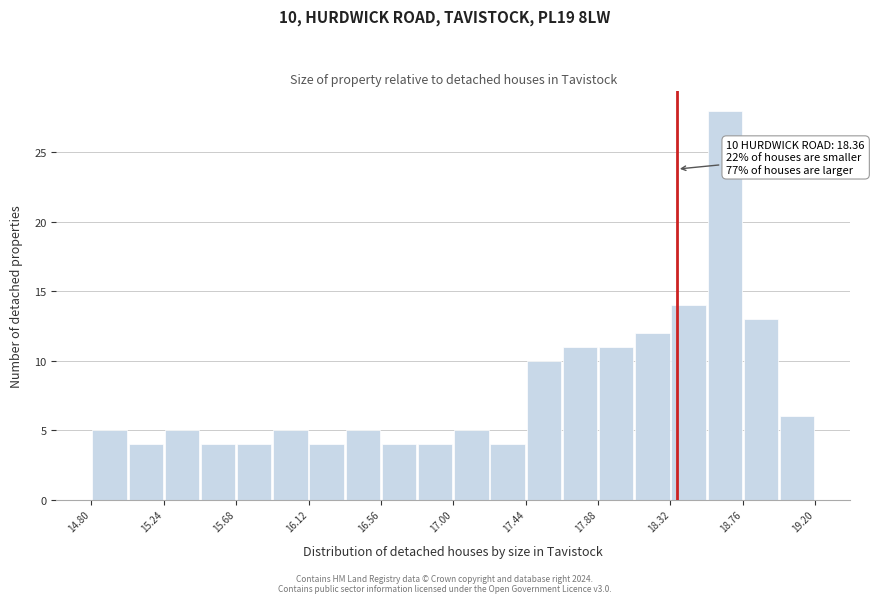

Over which range of the x-axis is the bar tallest?

18.54 to 18.76